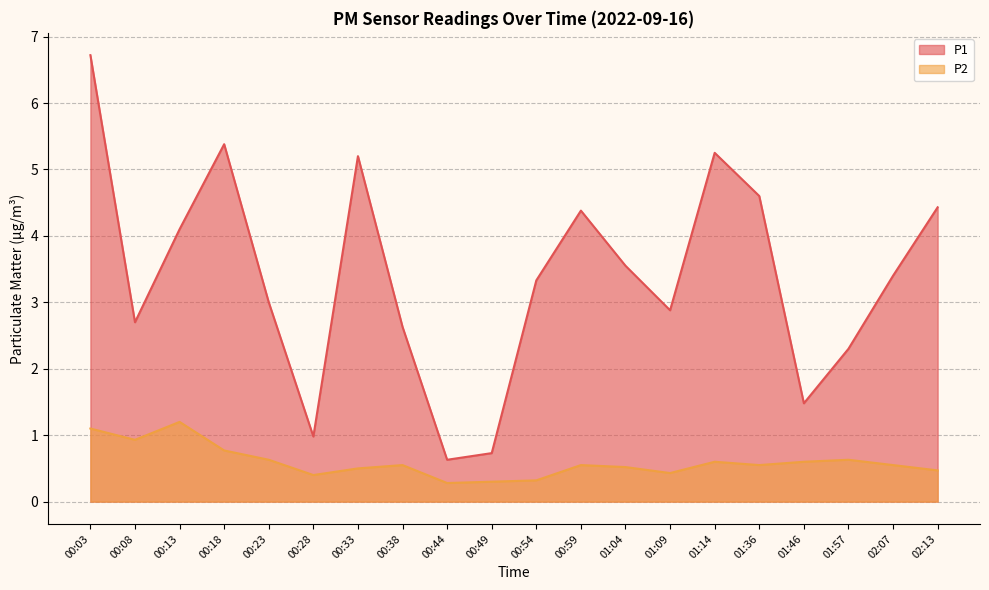

The P1 series shows 4.4 at 00:38. True or false?

False